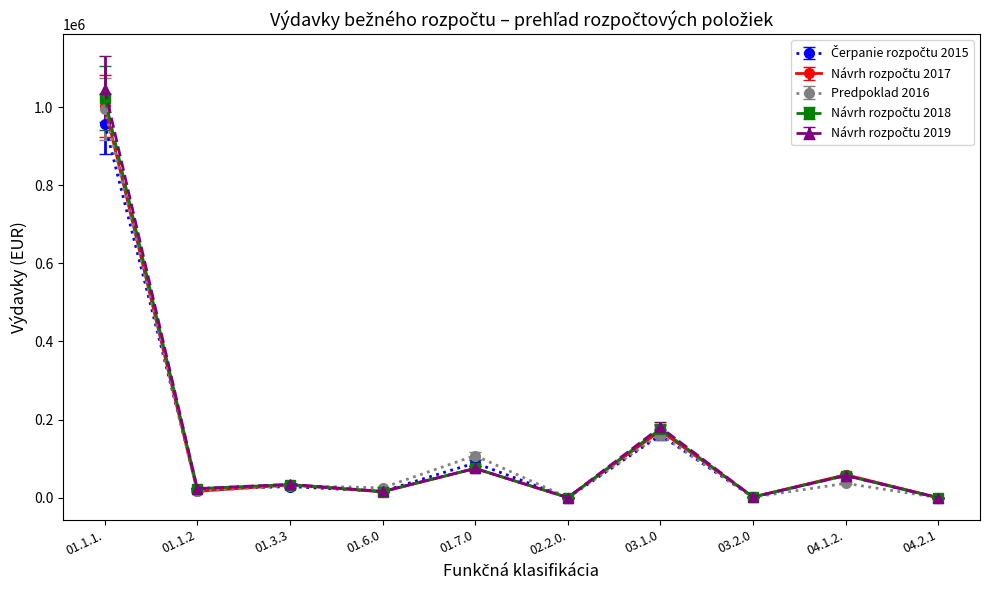

True or false: Predpoklad 2016 has a value of 500.0 at 02.2.0..

True